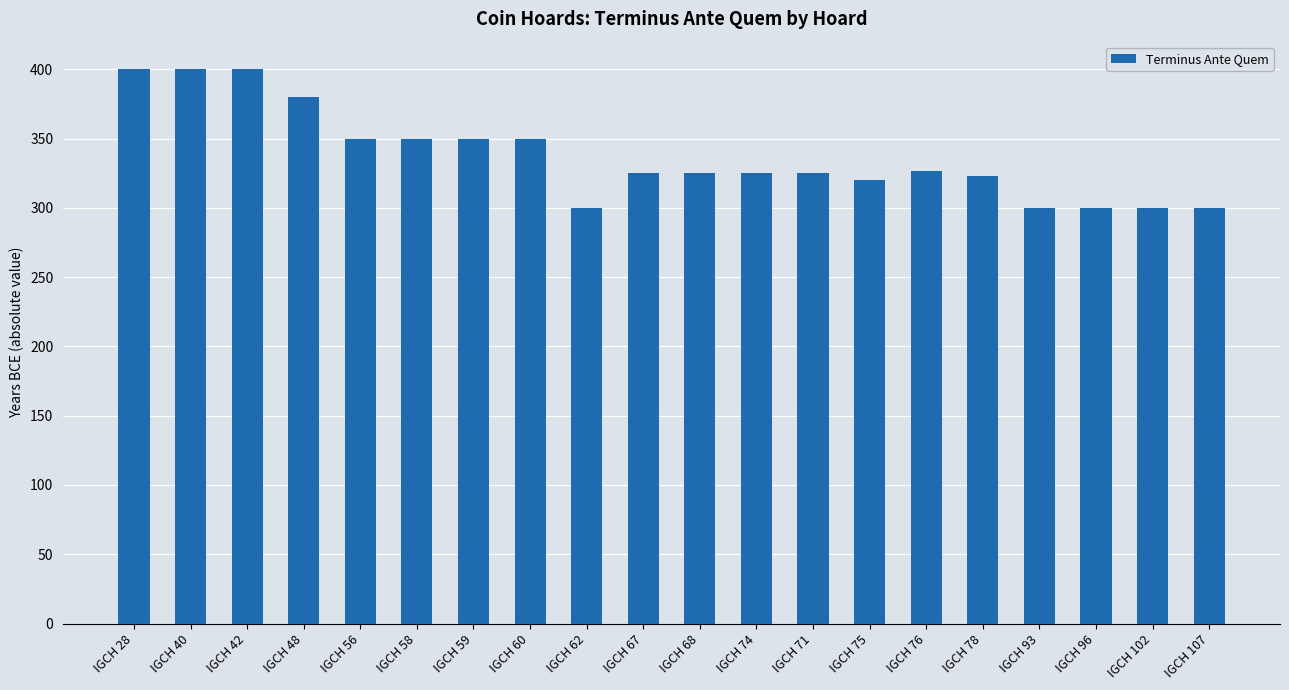

How many categories are shown in the chart?

20